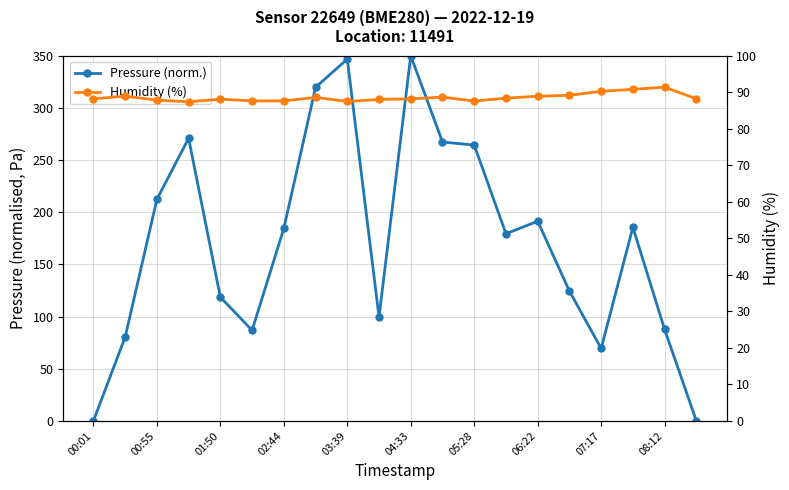

Which series has the largest range (max minus min)?

Pressure (norm.)